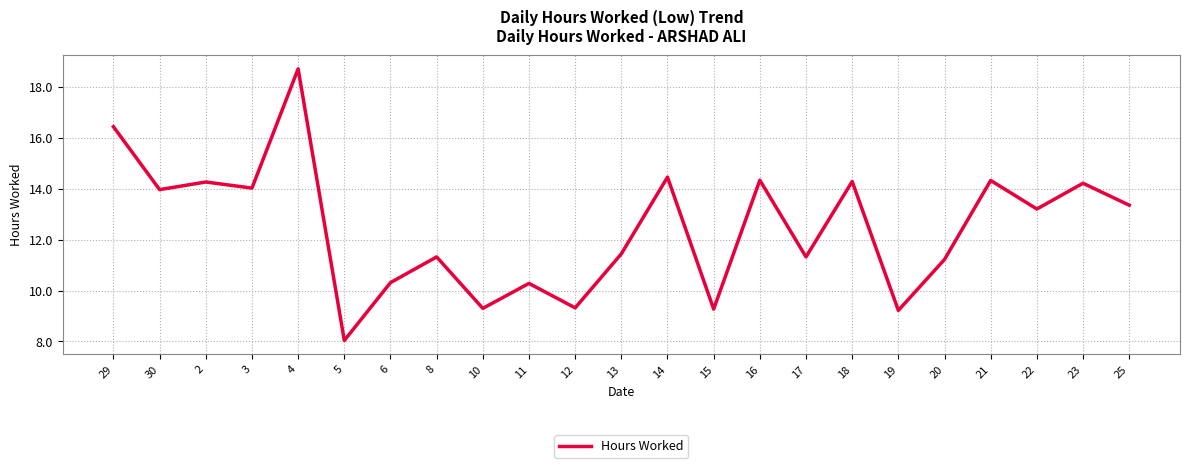

At which label is the value closest to 13?

22